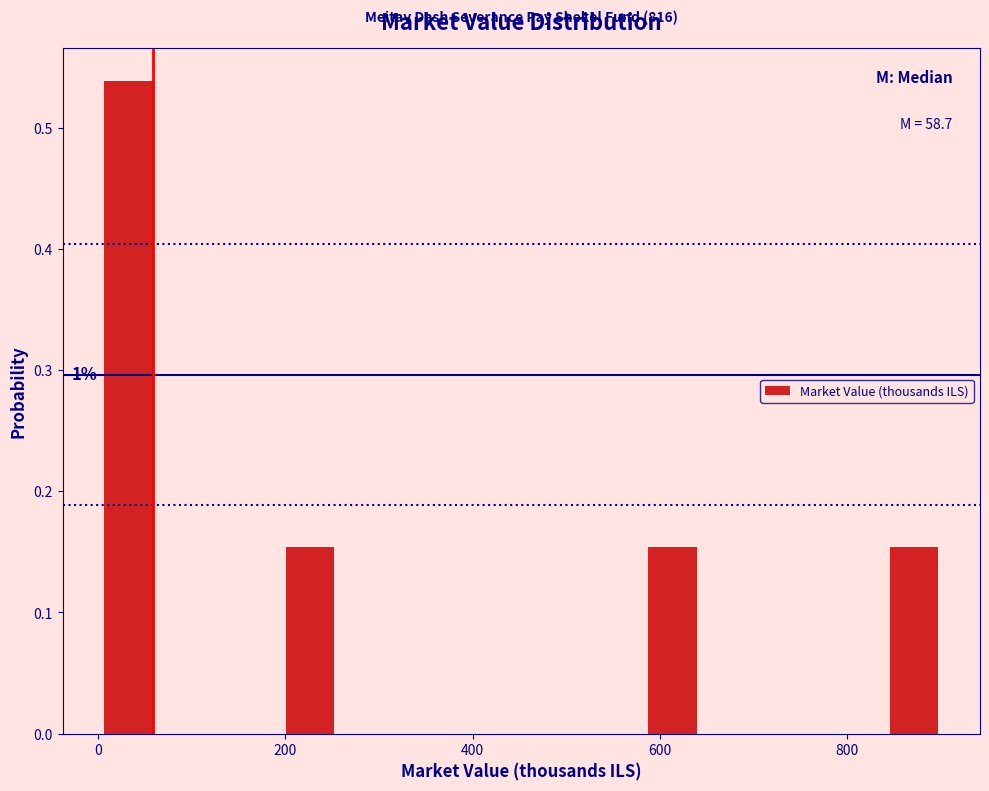

Read against the x-axis, roughly where is the centre of the tallest bar?

40